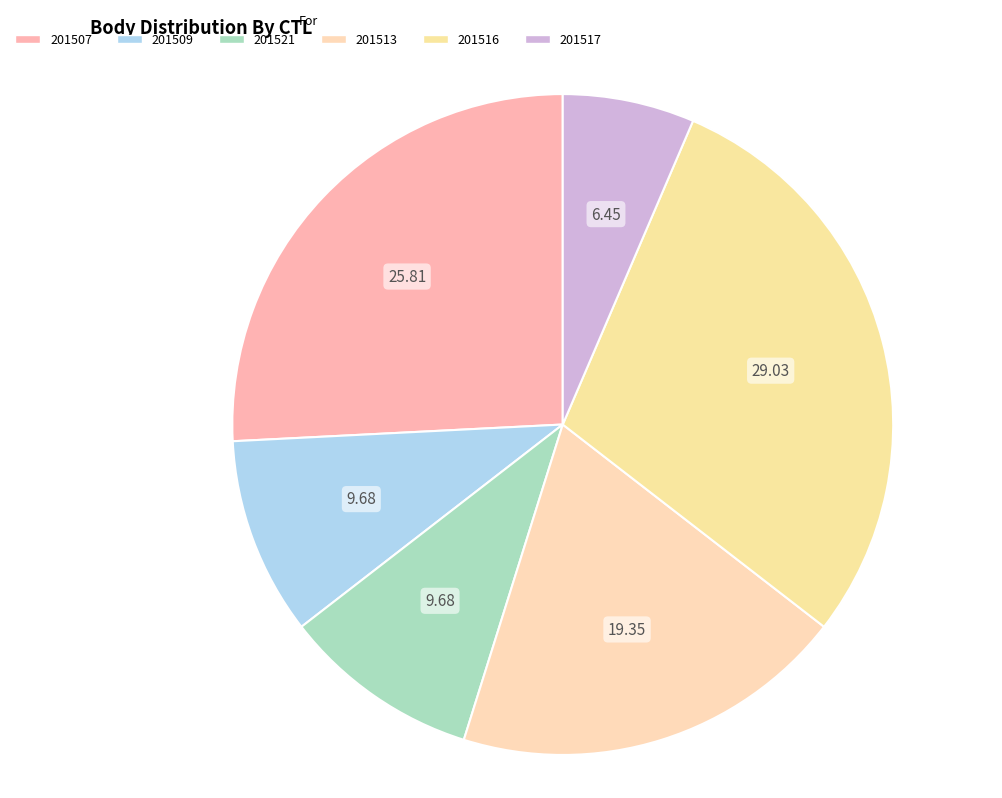

Does 201507 account for over 50% of the chart?

No